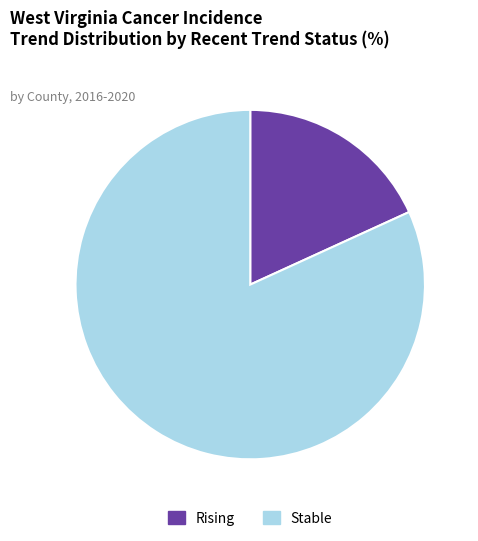

The Stable slice represents 82% of the pie. True or false?

True